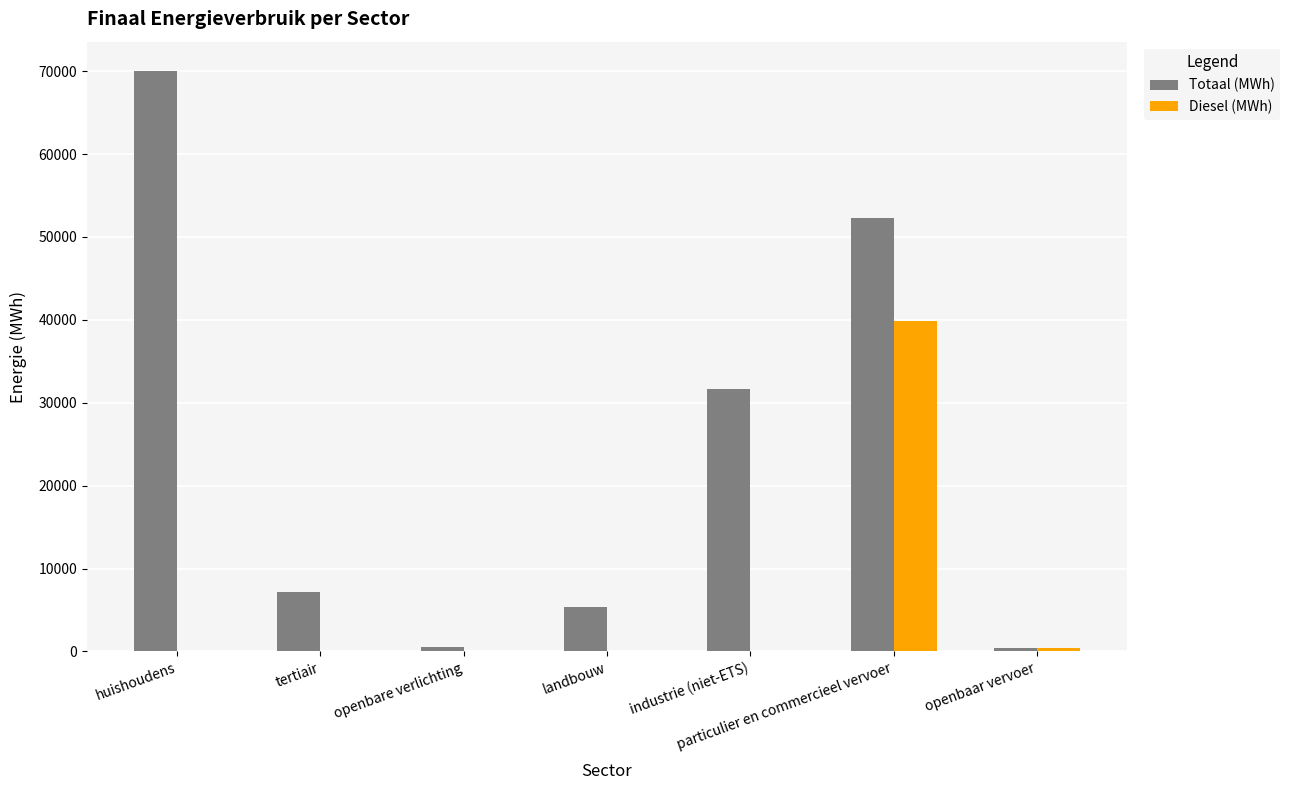

Is the value of Totaal (MWh) at openbaar vervoer greater than the value of Diesel (MWh) at particulier en commercieel vervoer?

No